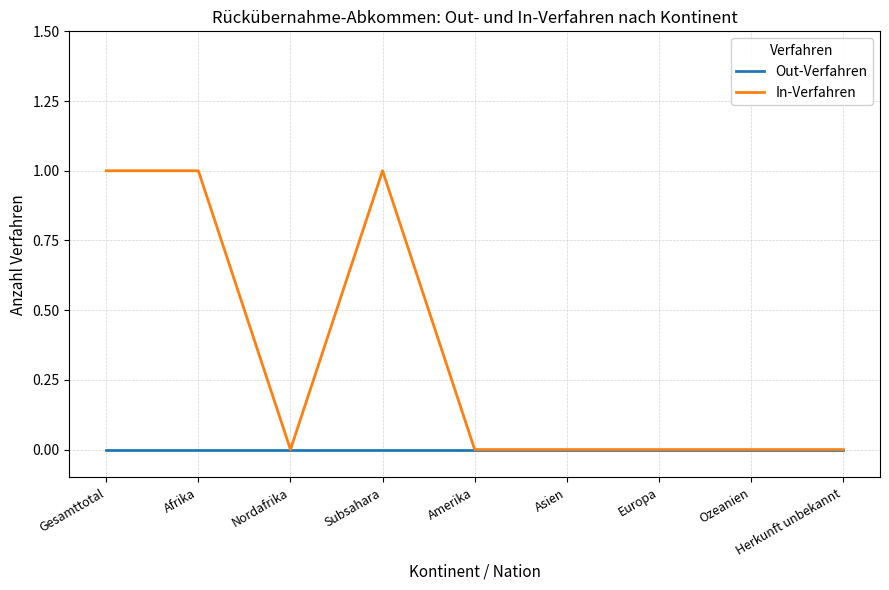

The In-Verfahren series shows -1 at Nordafrika. True or false?

False